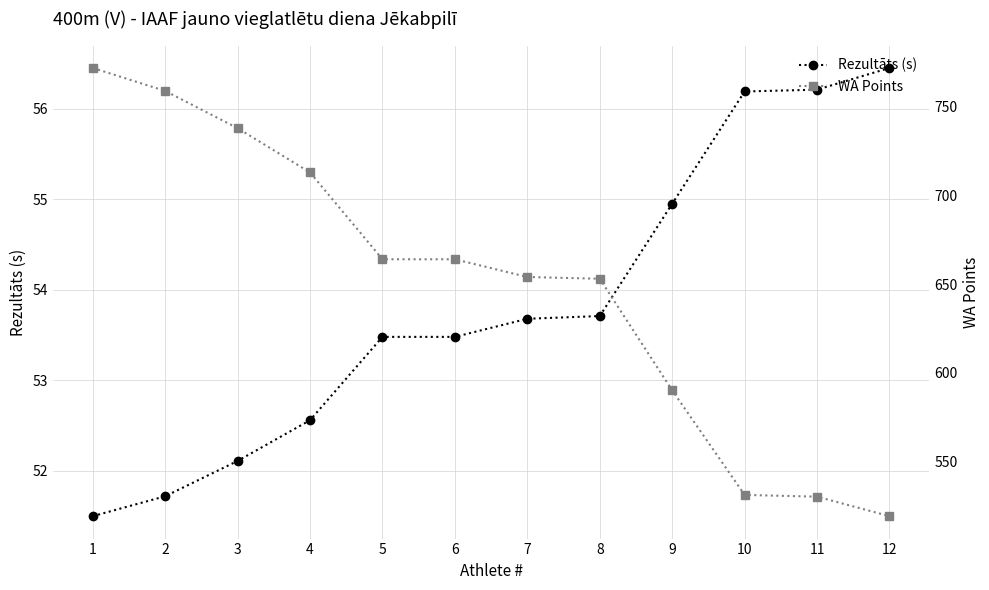

Which series has the largest total across all categories?

WA Points